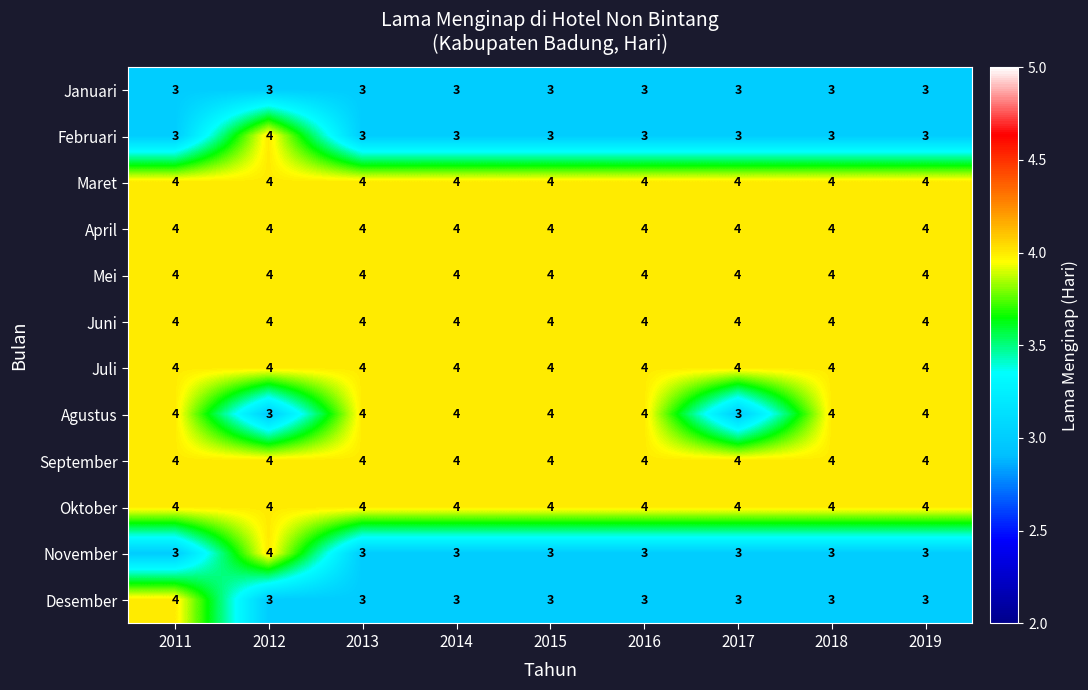

The Mei series shows 2 at 2016. True or false?

False